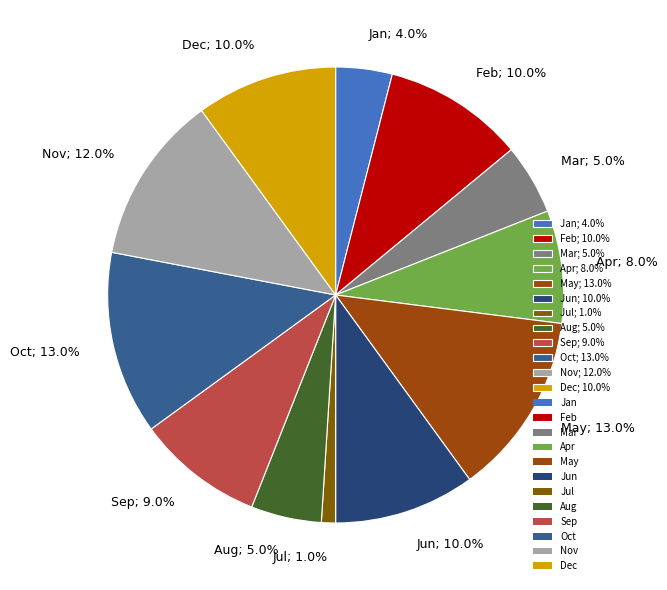

What percentage do Feb and Oct together represent?

23.0%